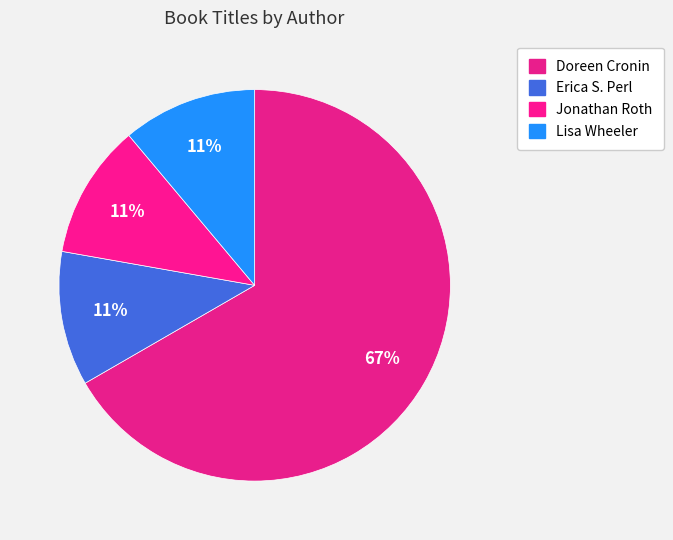

Which category has the smallest portion of the pie?

Lisa Wheeler (1906777)